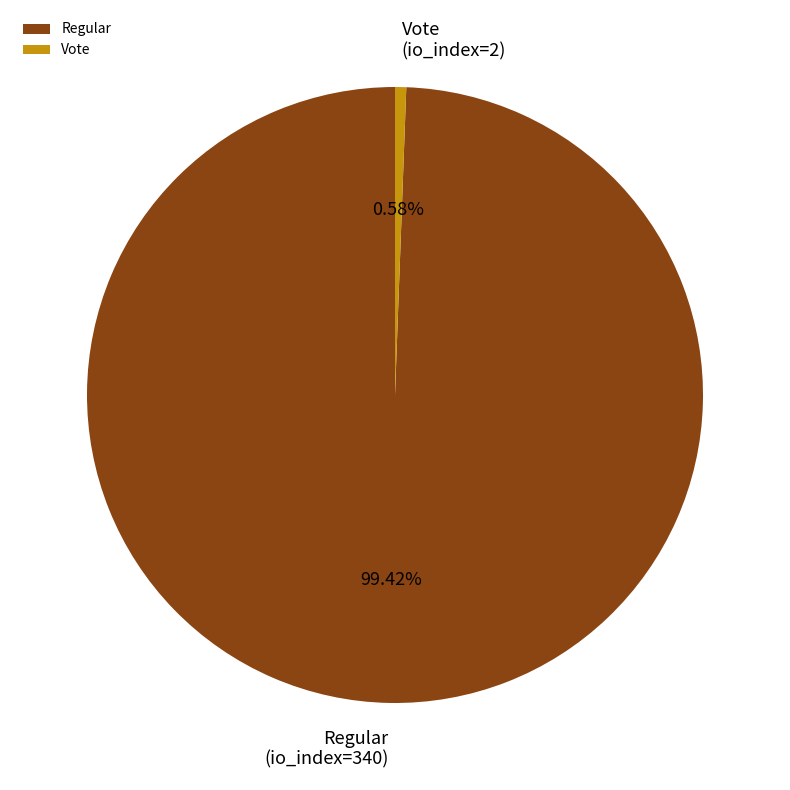

Combined, do Regular and Vote account for over 50%?

Yes